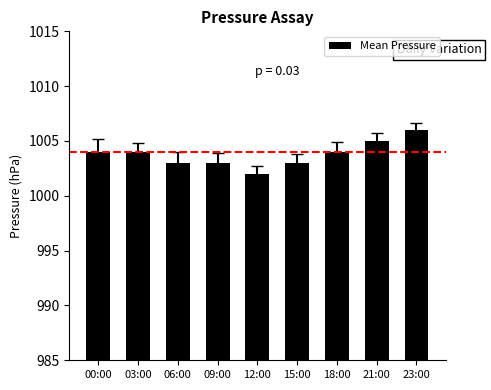

The value at 12:00 is 1002. True or false?

True